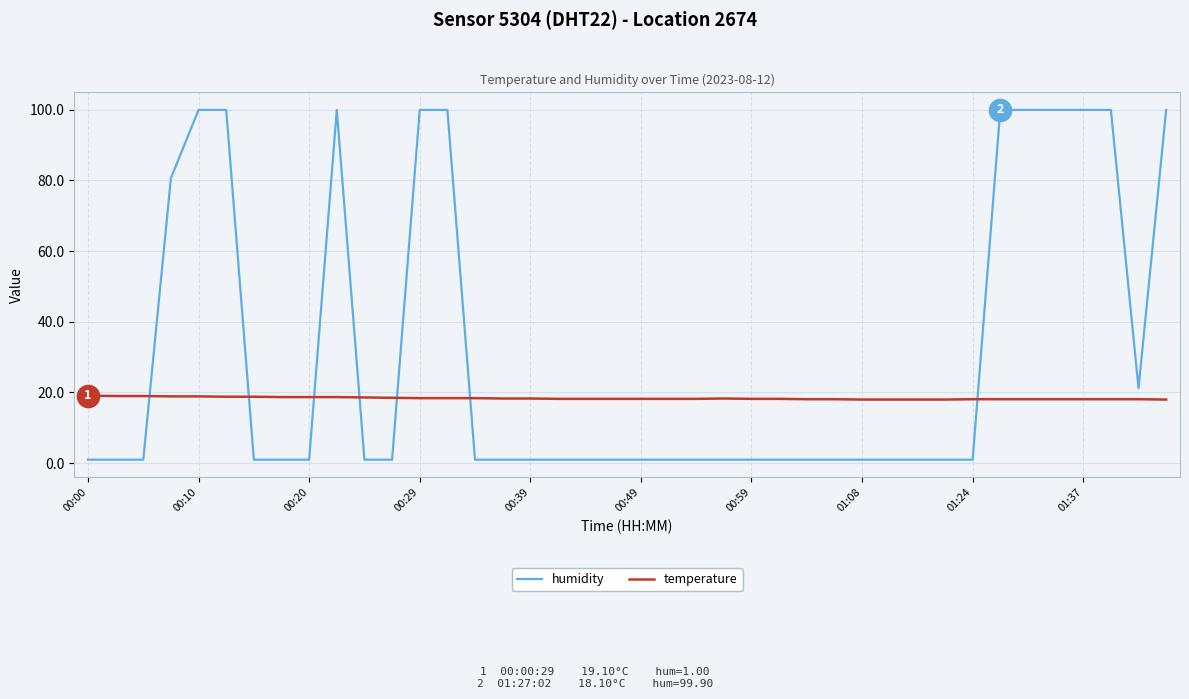

What is the lowest value of the temperature series?

18.0